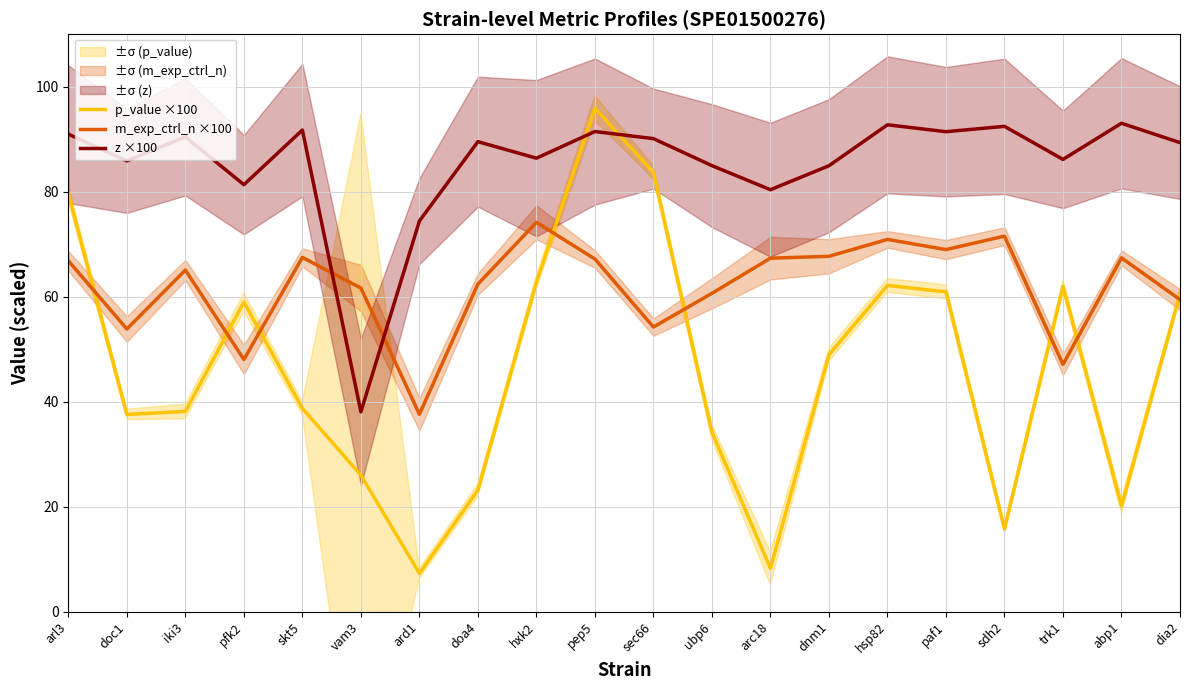

Which series ends up on top after the final intersection of m_exp_ctrl_n ×100 and z ×100?

z ×100